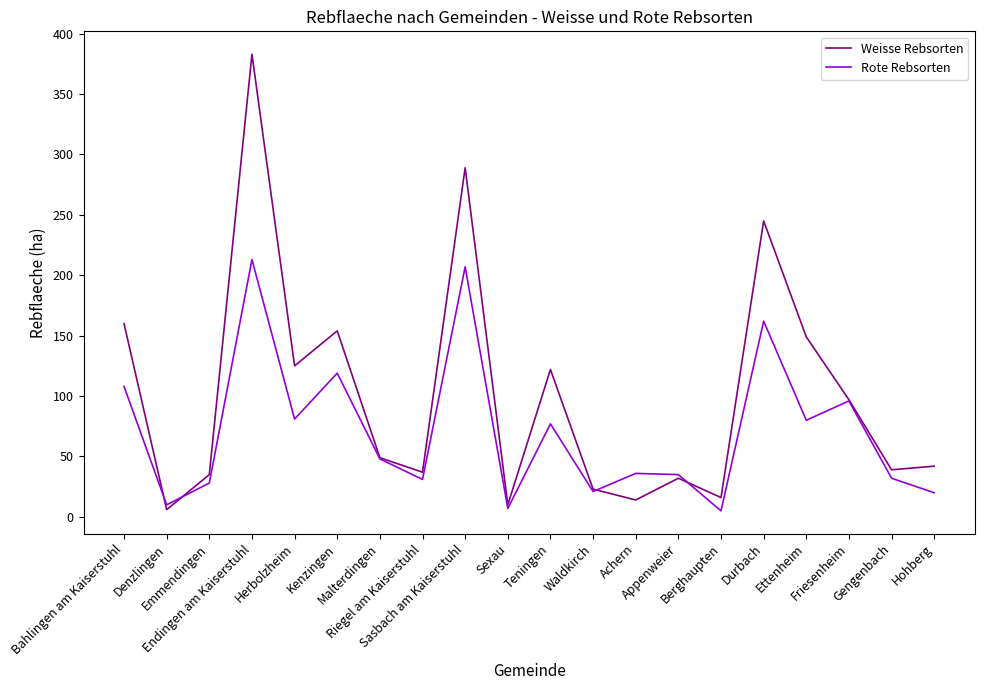

Which series has the largest range (max minus min)?

Weisse Rebsorten